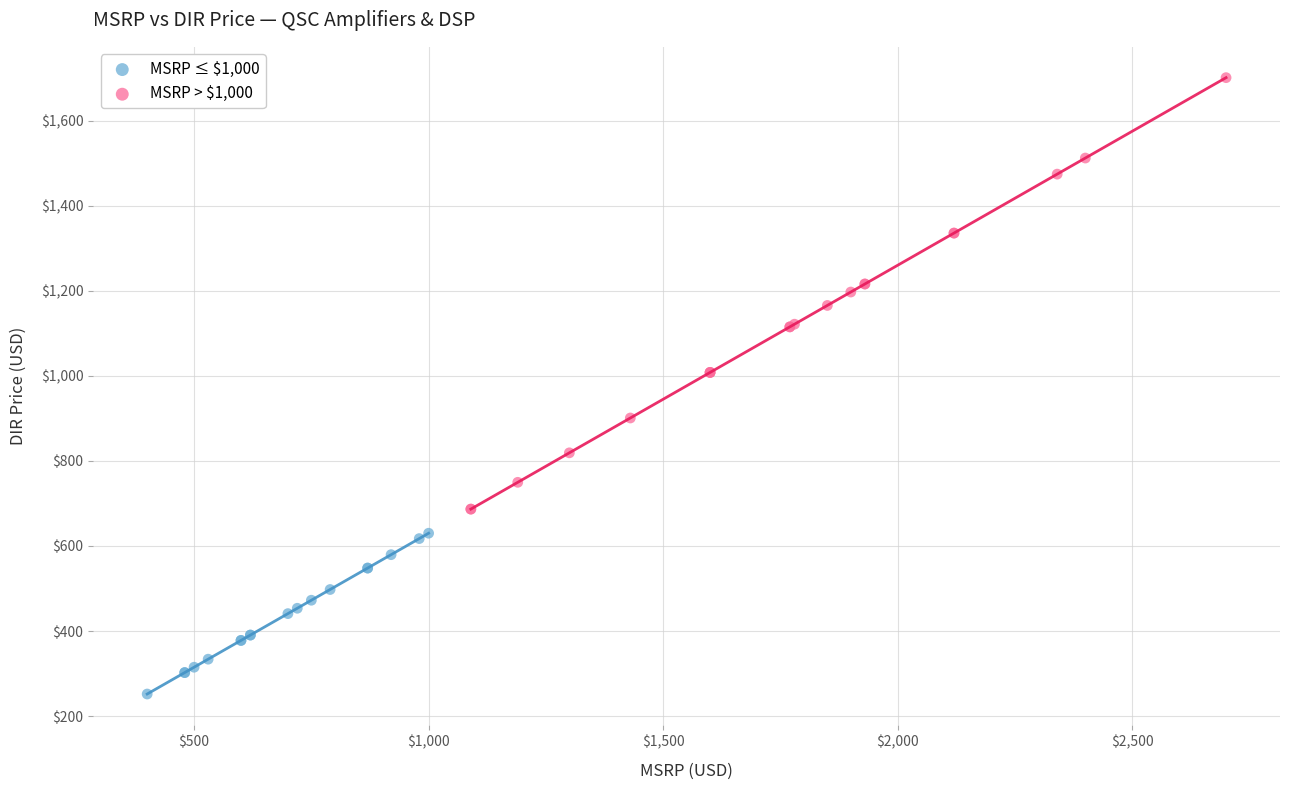

Which series contains the lowest Y value?

MSRP ≤ $1,000